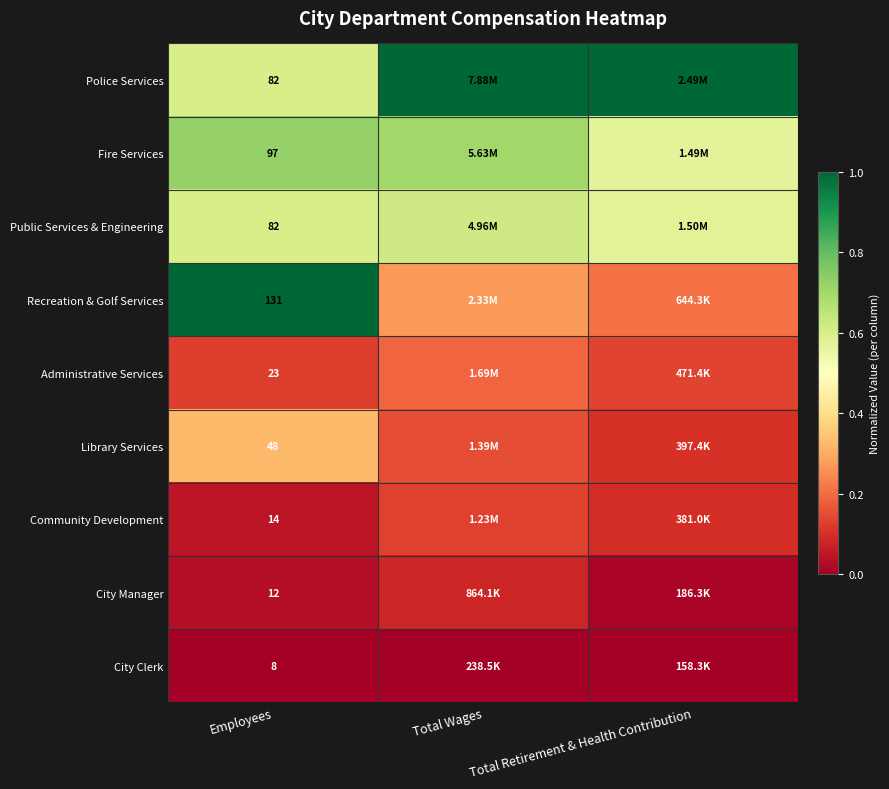

Where is Community Development nearest to the value 0?

Employees